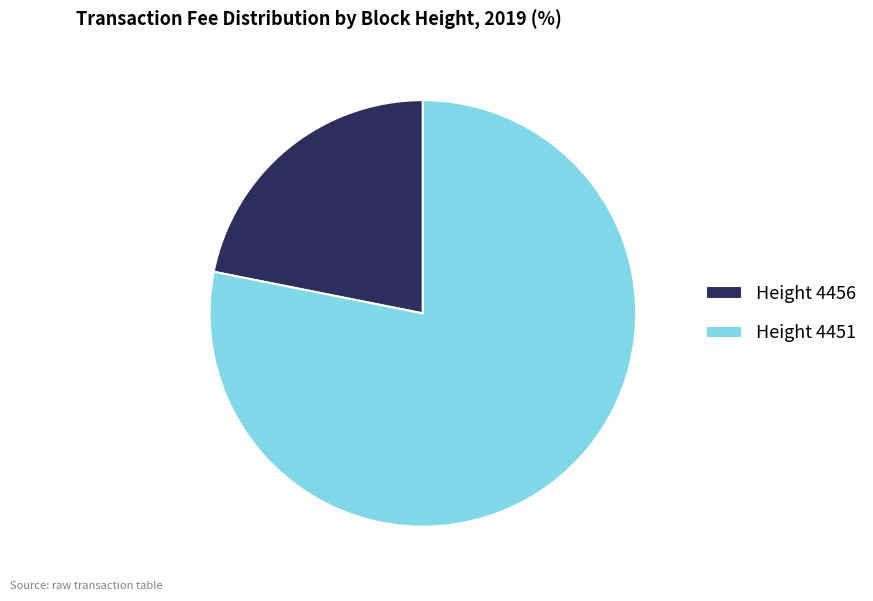

The Height 4451 slice represents 78% of the pie. True or false?

True